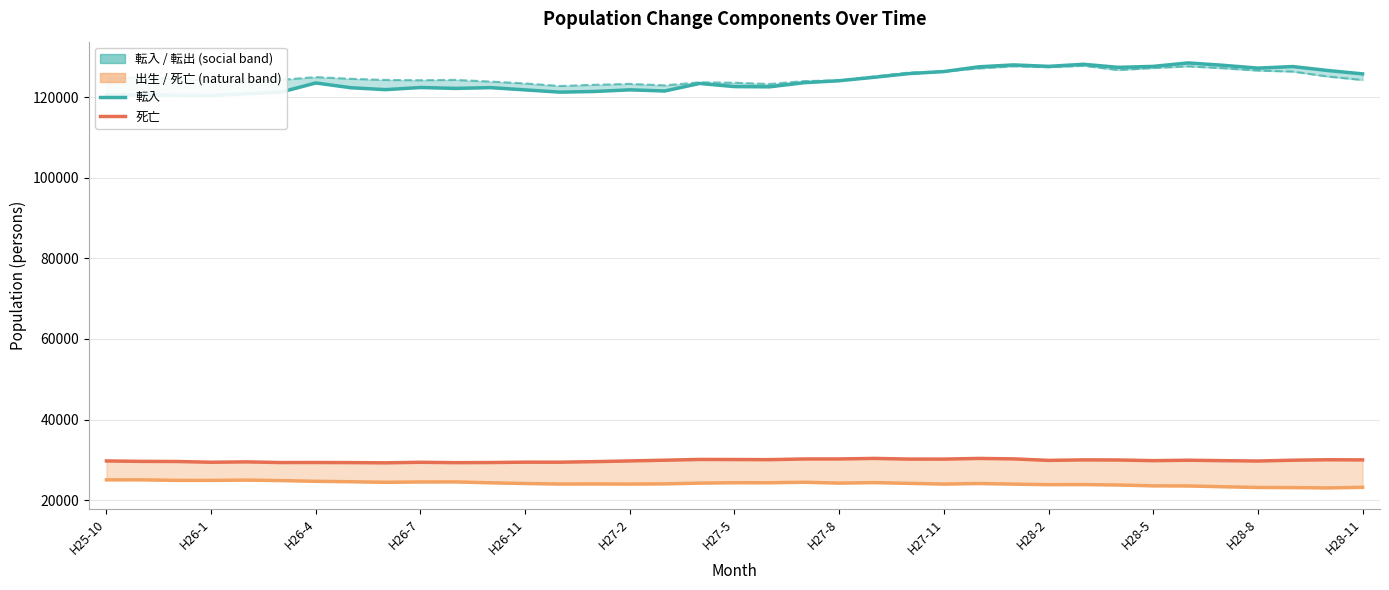

Is it true that the value at 28 is 50234?

False